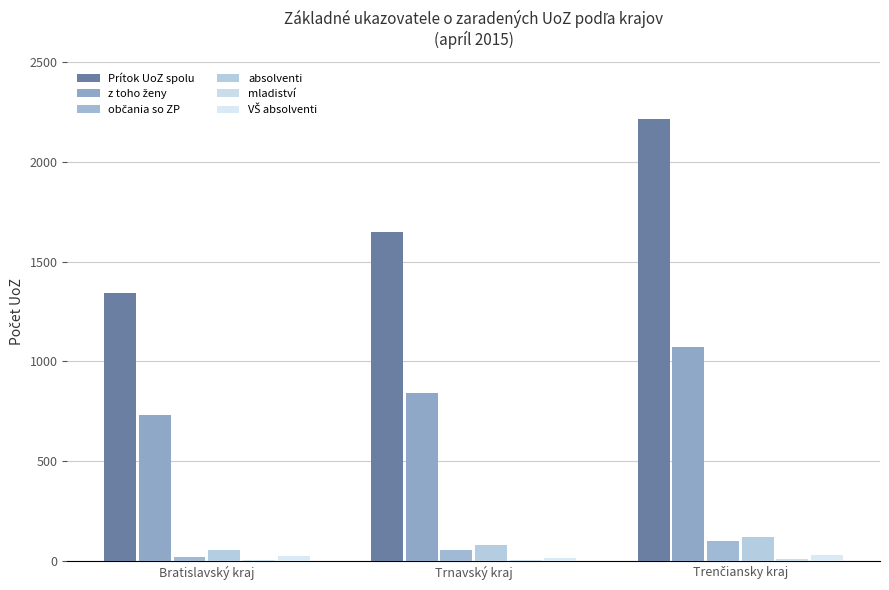

How many distinct data groups are displayed?

6